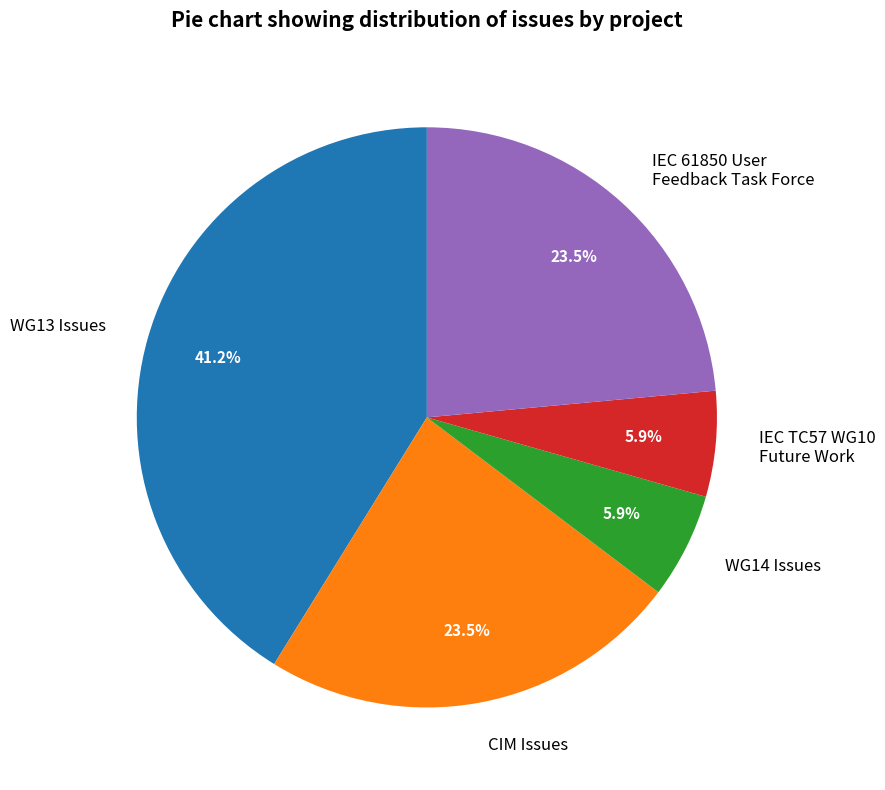

Which has a higher value, IEC TC57 WG10 Future Work or WG13 Issues?

WG13 Issues